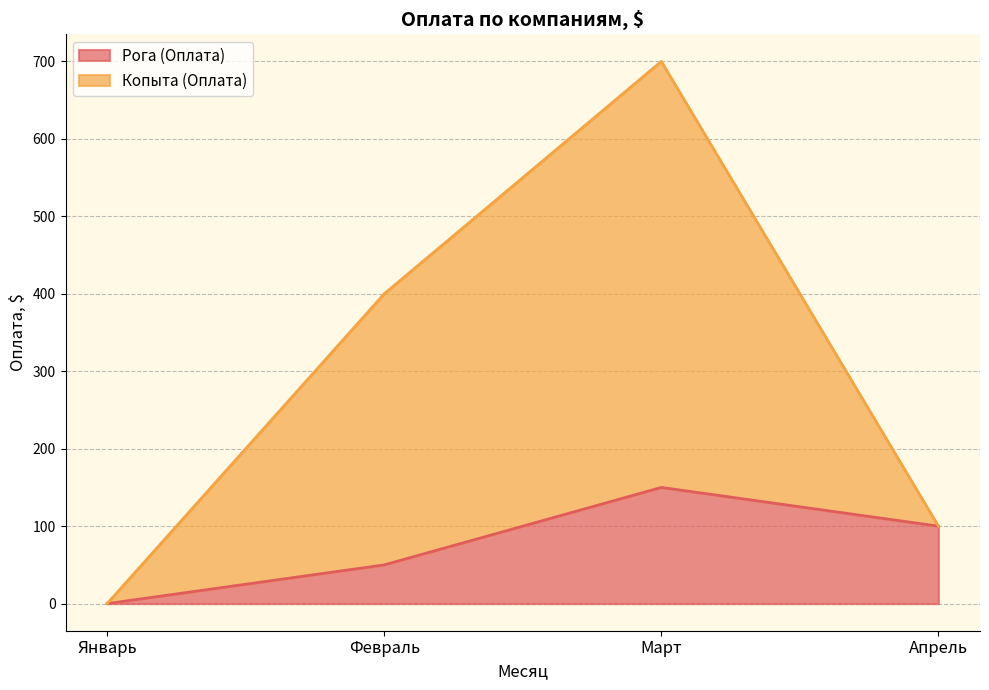

How many lines are shown in the chart?

2